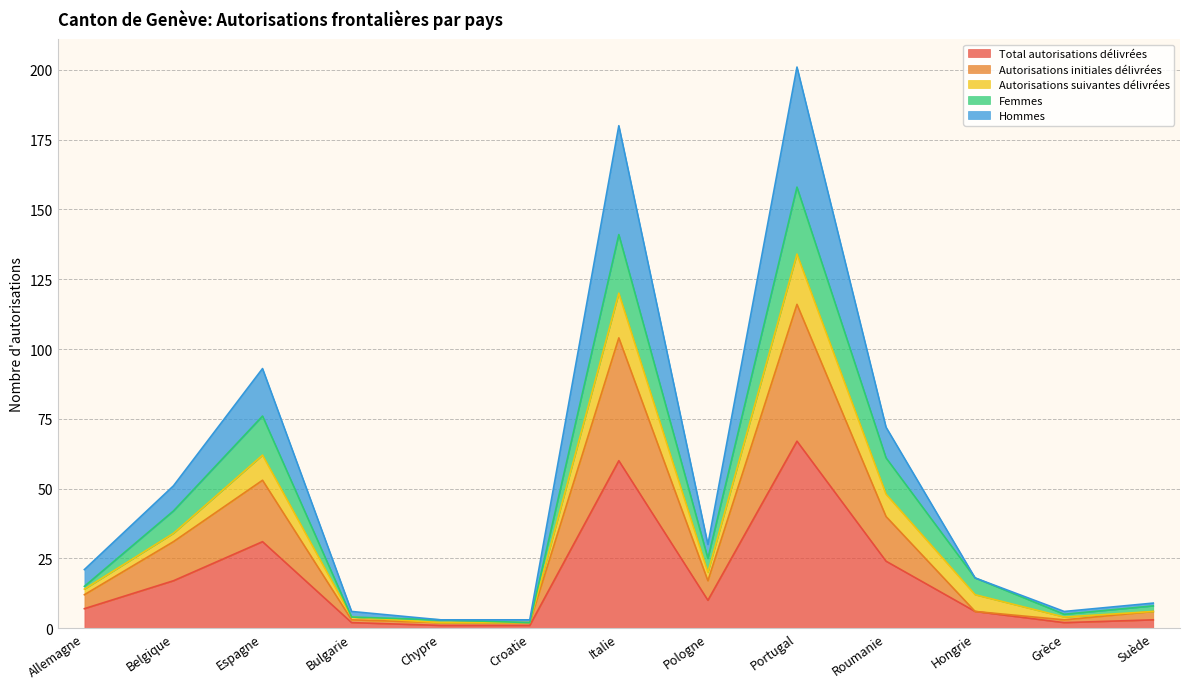

Which category has the highest value in the Total autorisations délivrées series?

Portugal